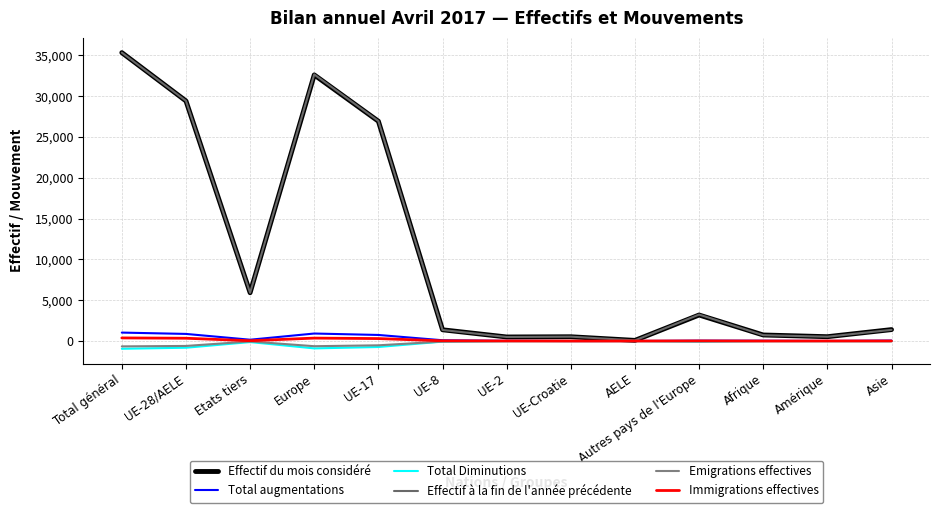

Where is the first local maximum for Emigrations effectives?

Etats tiers